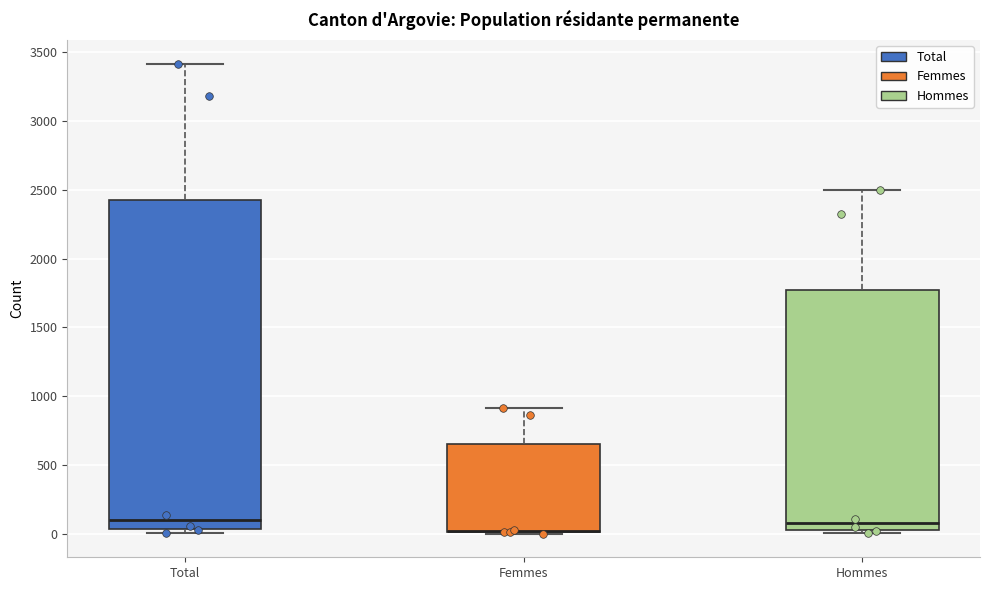

Reading left to right, transcribe this box plot: for each box, give where its median line is, the range the box spans, and where its two whiskers end, as read against the y-axis. The values are not printed on the chart, so give them approximately, as read against the axis.

Total: median 100, box 50 to 2400, whiskers 0 to 3400
Femmes: median 0 (drawn on the box's lower edge), box 0 to 650, whiskers 0 to 900
Hommes: median 100, box 50 to 1750, whiskers 0 to 2500